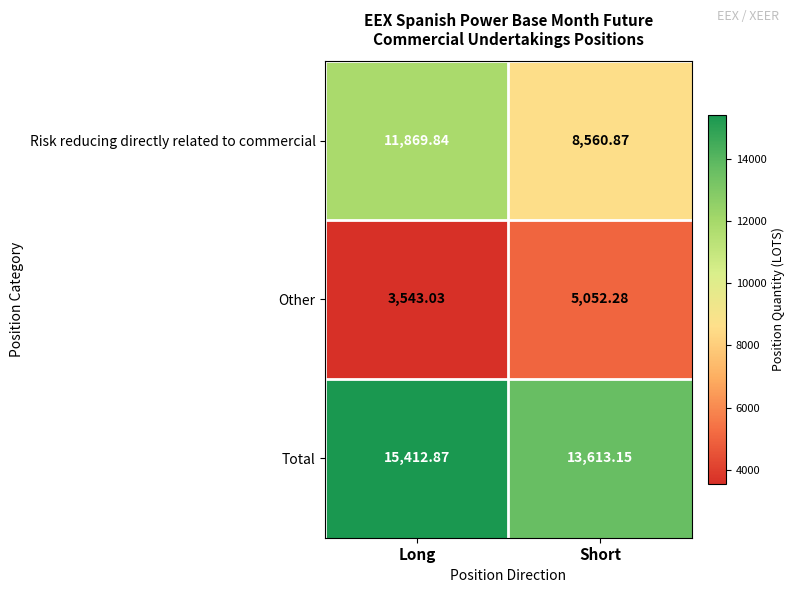

Where does the Total series first go above 15412?

Long